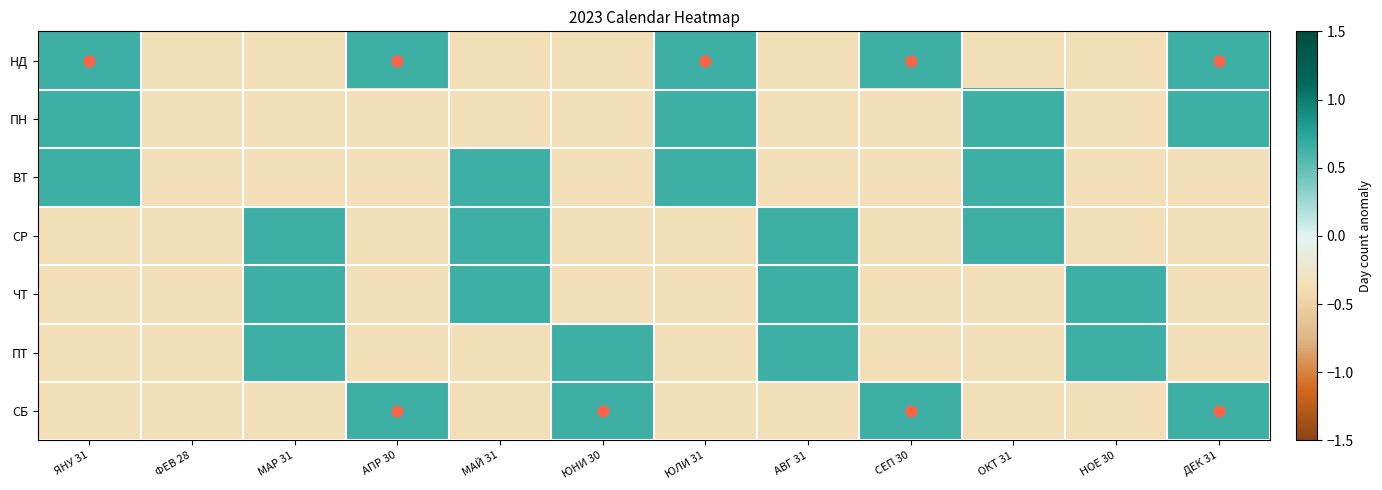

At АВГ 31, list the series in order from smallest to largest.

НД, ПН, ВТ, СБ, СР, ЧТ, ПТ